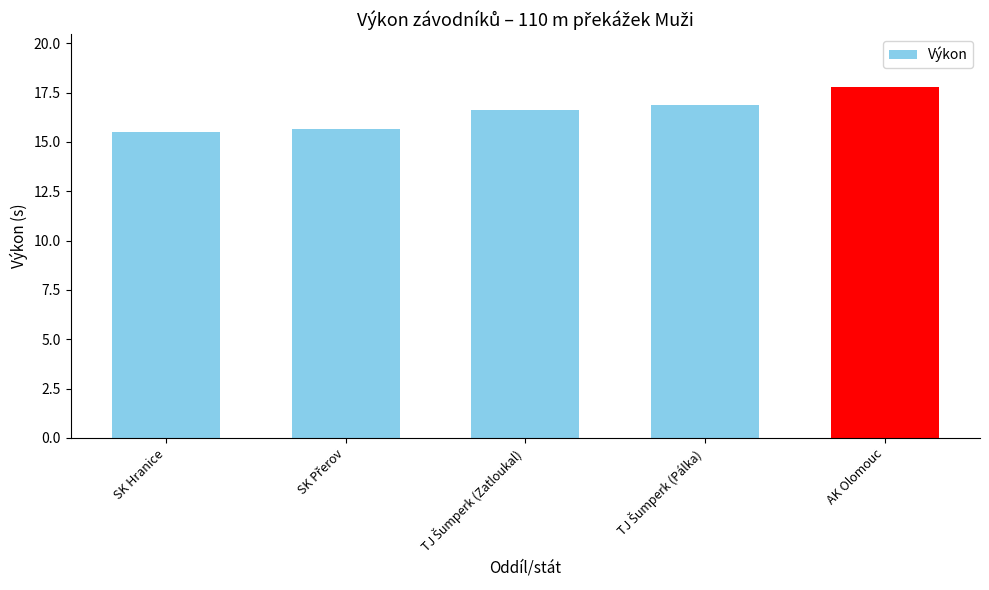

What is the approximate value at AK Olomouc?

17.8